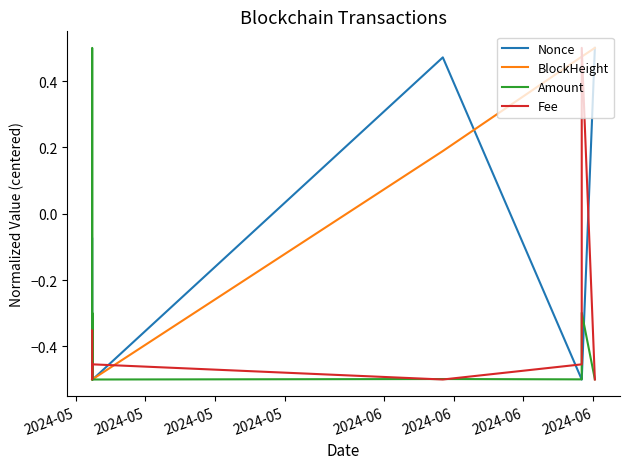

What is the difference between the maximum and minimum values in the Nonce series?

1.0